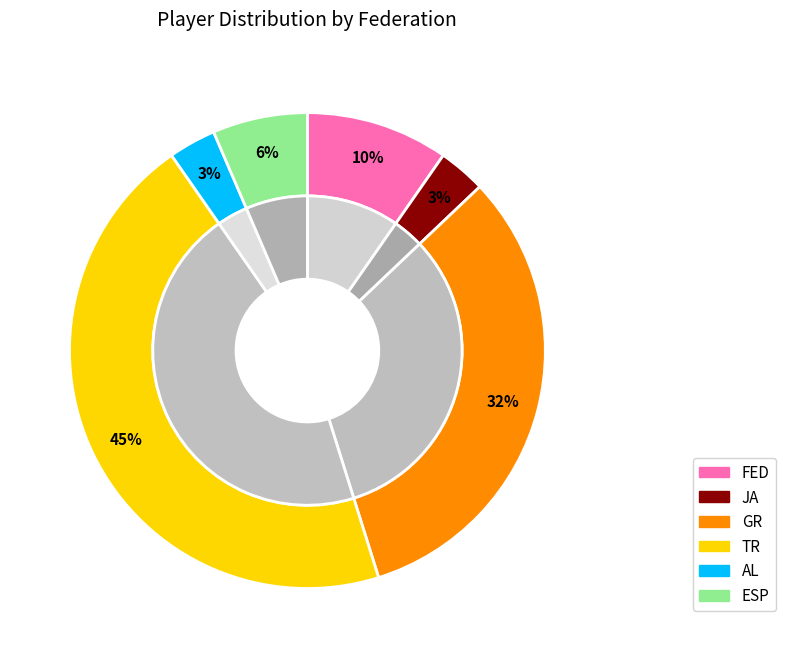

To the nearest percent, what is the average slice percentage?

17%